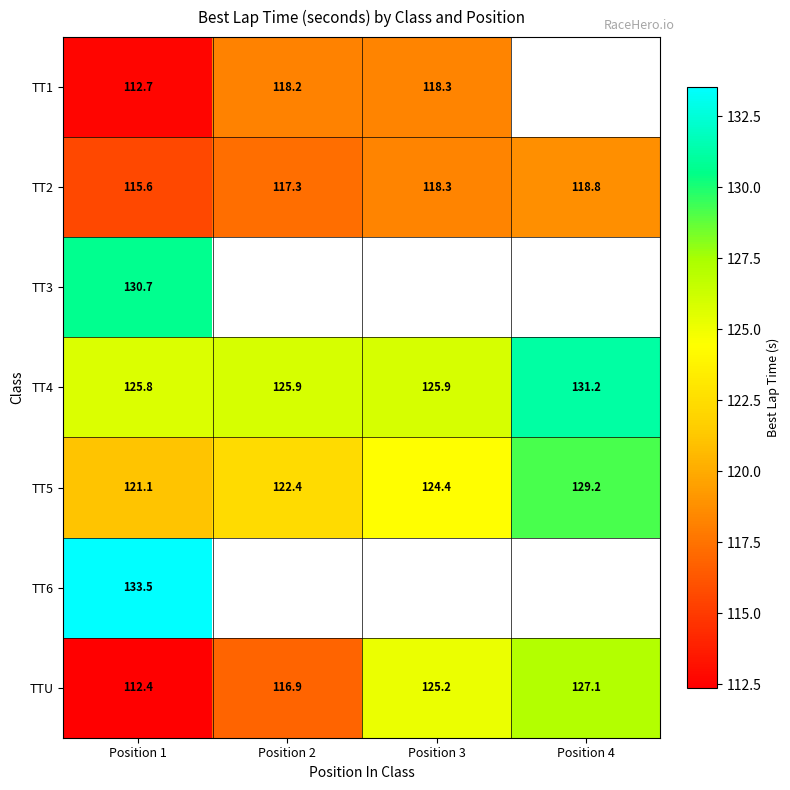

The value of TTU at Position 2 is 209.4. True or false?

False